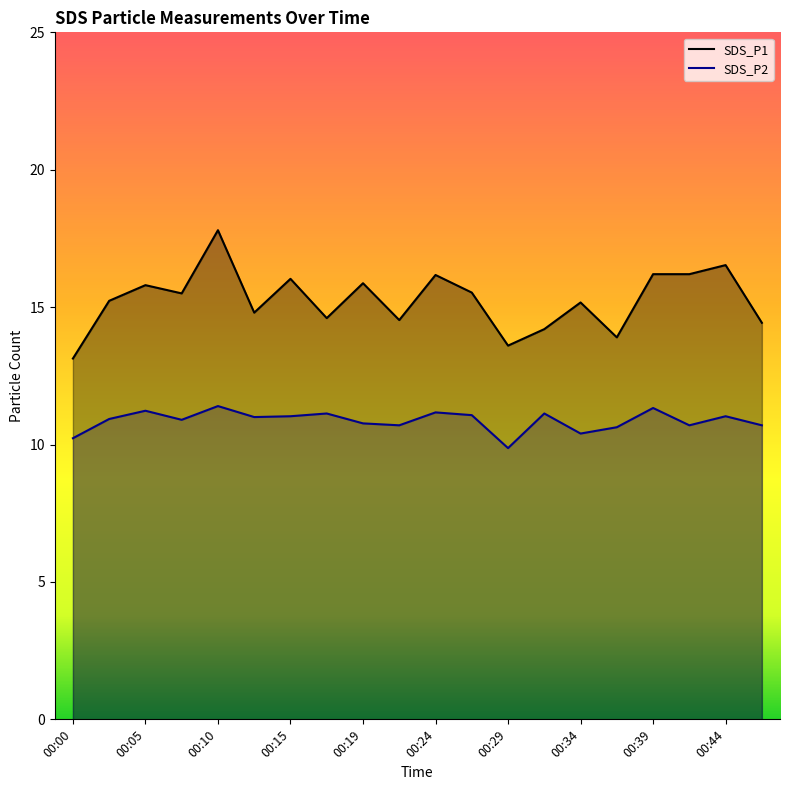

At how many categories does at least one series exceed 11?

20